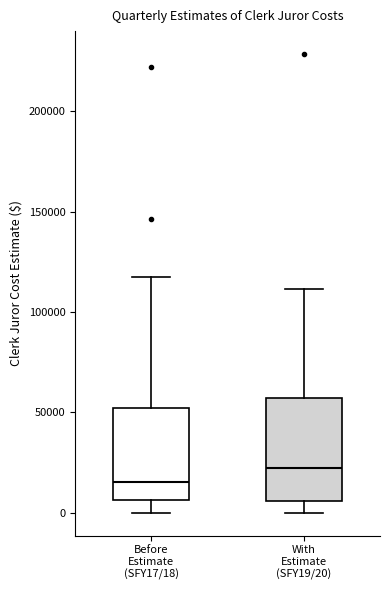

Which box's median line is the highest?

With Estimate (SFY19/20)